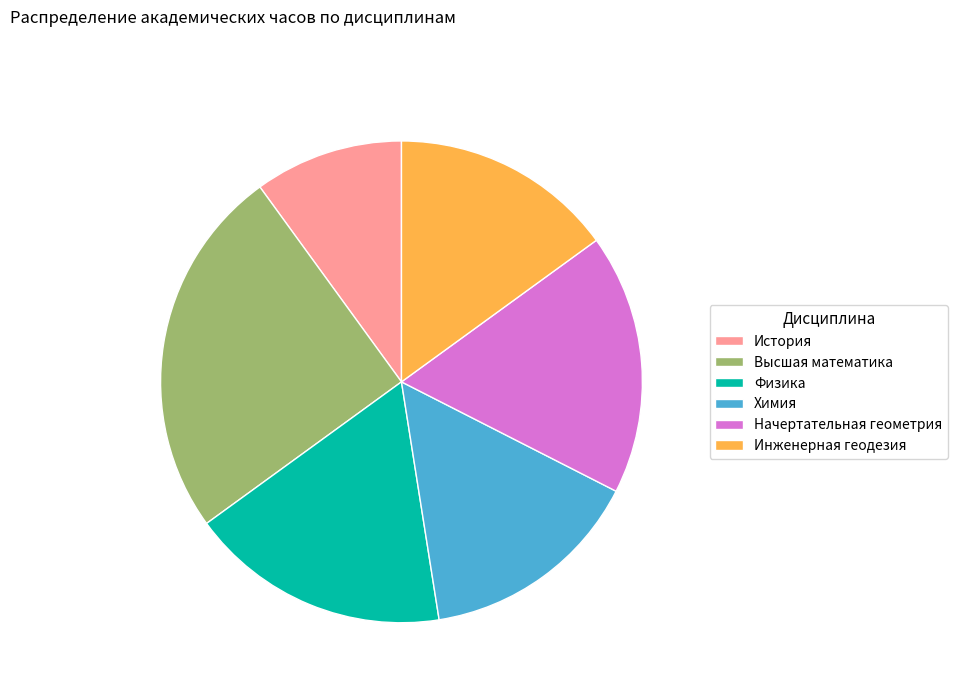

Combined, do Химия and Инженерная геодезия account for over 50%?

No